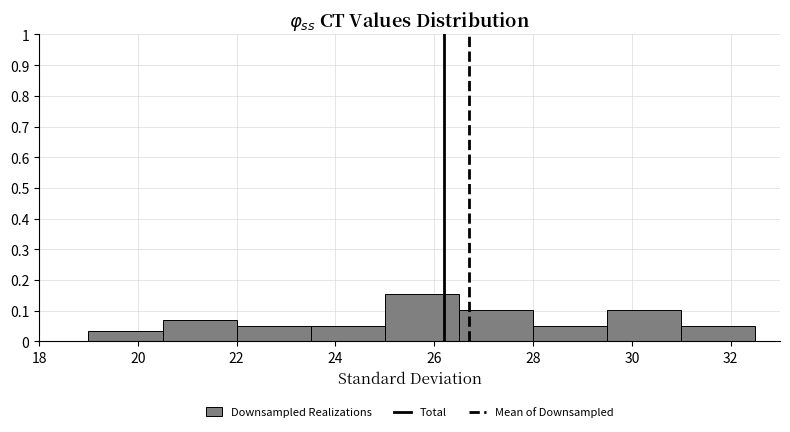

What is the height of the bar covering 31.0 to 32.5 on the x-axis? Neither the bar edges nor the heights are printed on the chart, so give them approximately, as read against the axes.

0.05